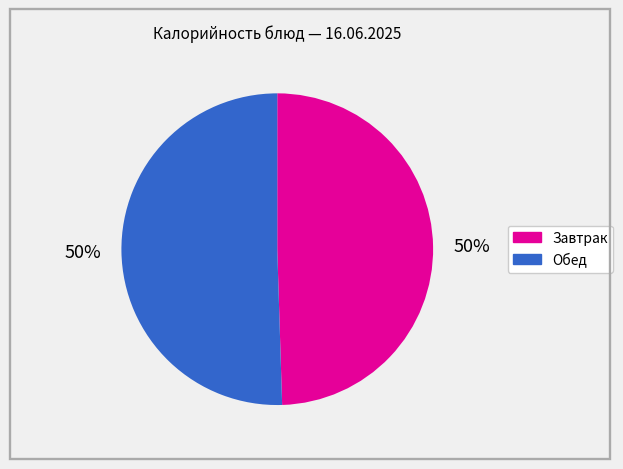

To the nearest percent, what is the average slice percentage?

50%